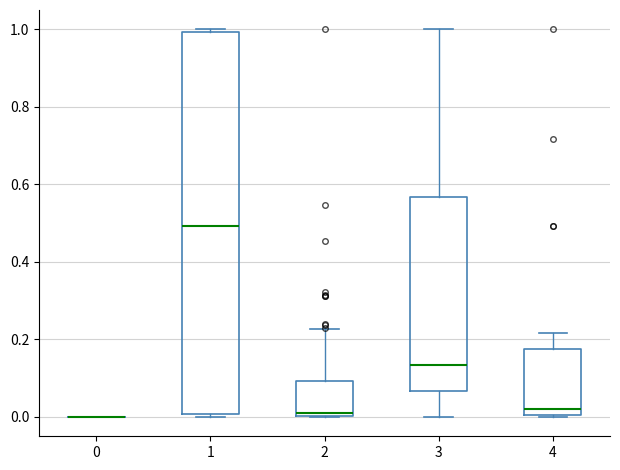

Reading left to right, read every box against the y-axis: the position of its median line, the range the box covers, and the ends of its whiskers. The values are not printed on the chart, so give them approximately, as read against the axis.

0: box collapsed to a line at 0.00, whiskers 0.00 to 0.00
1: median 0.50, box 0.00 to 1.00, whiskers 0.00 (just below the box's lower edge) to 1.00 (just above the box's upper edge)
2: median 0.02, box 0.00 to 0.10, whiskers 0.00 to 0.22
3: median 0.14, box 0.06 to 0.56, whiskers 0.00 to 1.00
4: median 0.02, box 0.00 to 0.18, whiskers 0.00 to 0.22